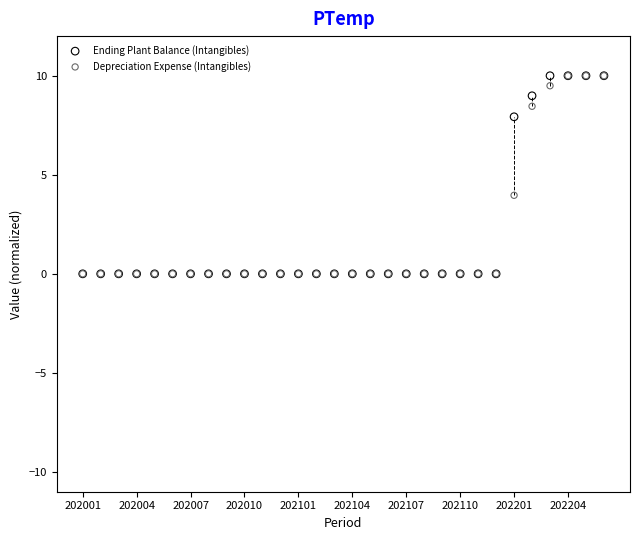

In the Depreciation Expense (Intangibles) series, what Y value is closest to 5?

4.0